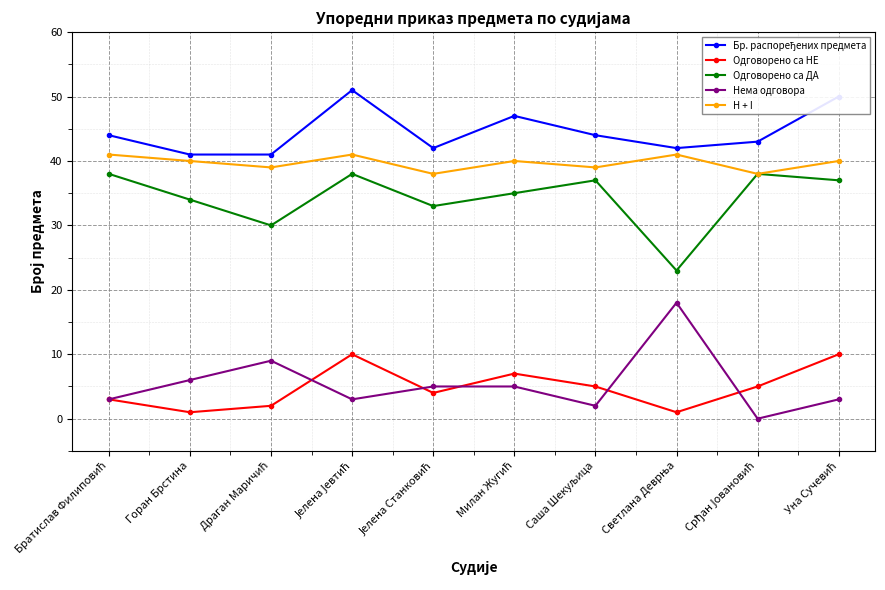

True or false: H + I and Одговорено са НЕ cross at least once.

False